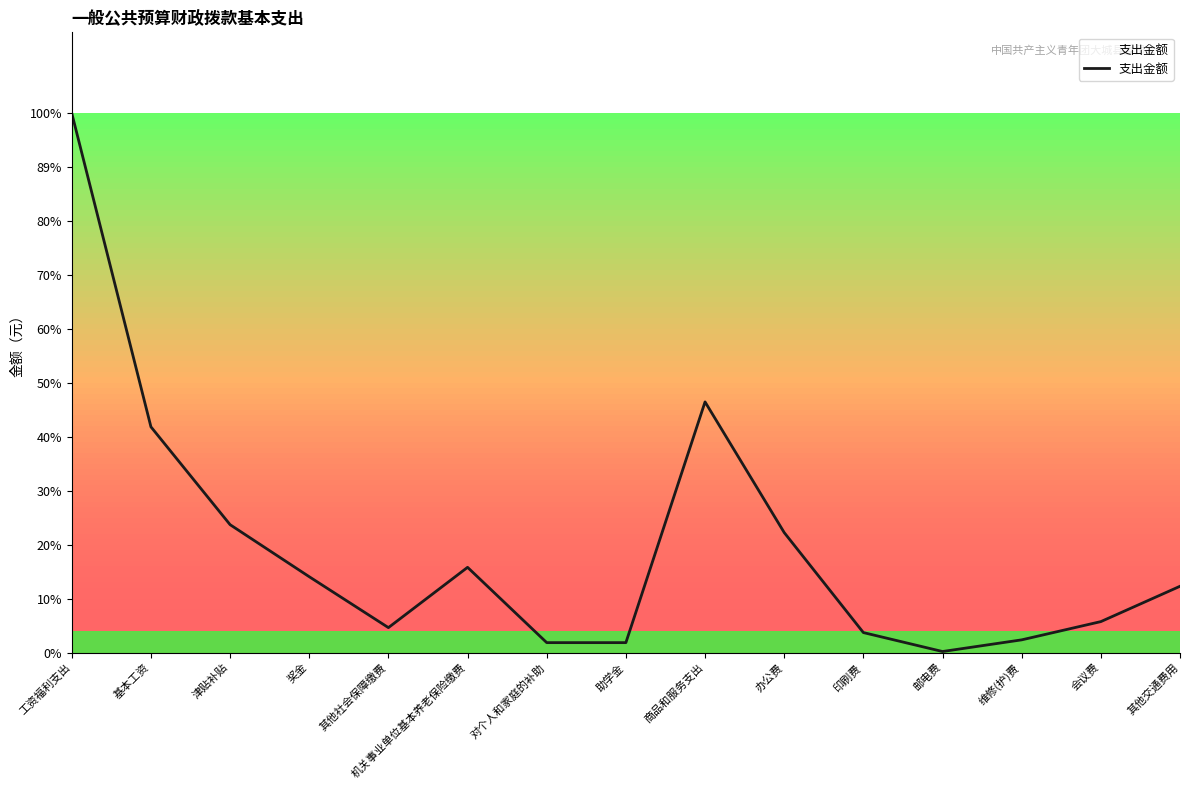

What is the maximum value shown in the chart?

273284.5